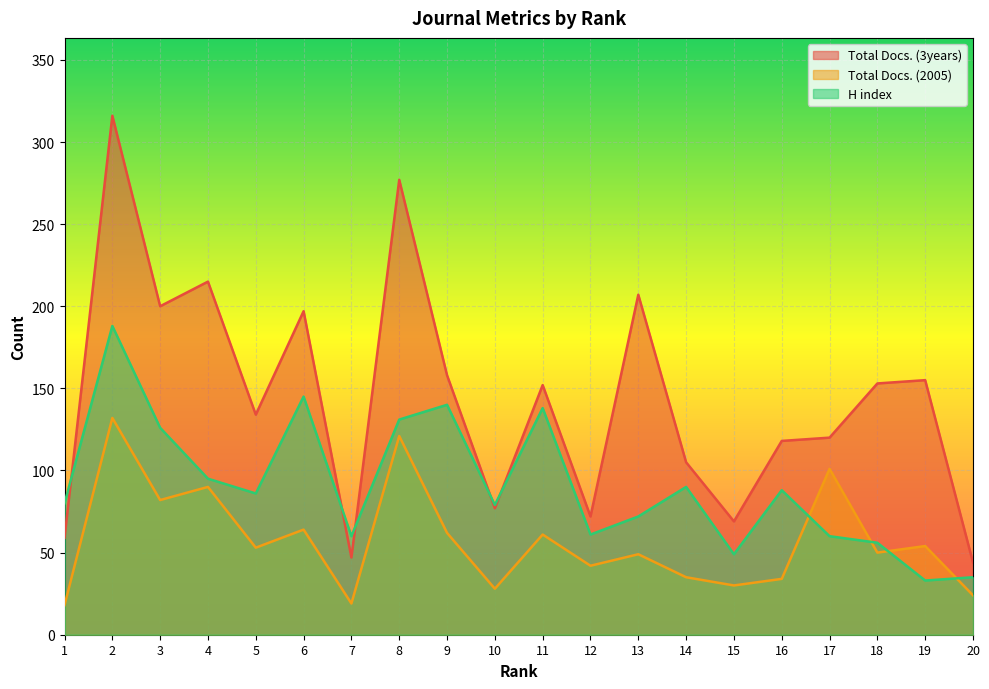

Reading left to right, extract all data points from this chart.

Total Docs. (3years): 1=59	2=316	3=200	4=215	5=134	6=197	7=47	8=277	9=158	10=77	11=152	12=72	13=207	14=105	15=69	16=118	17=120	18=153	19=155	20=44
Total Docs. (2005): 1=18	2=132	3=82	4=90	5=53	6=64	7=19	8=121	9=62	10=28	11=61	12=42	13=49	14=35	15=30	16=34	17=101	18=50	19=54	20=24
H index: 1=80	2=188	3=126	4=95	5=86	6=145	7=60	8=131	9=140	10=79	11=138	12=61	13=72	14=90	15=49	16=88	17=60	18=56	19=33	20=35